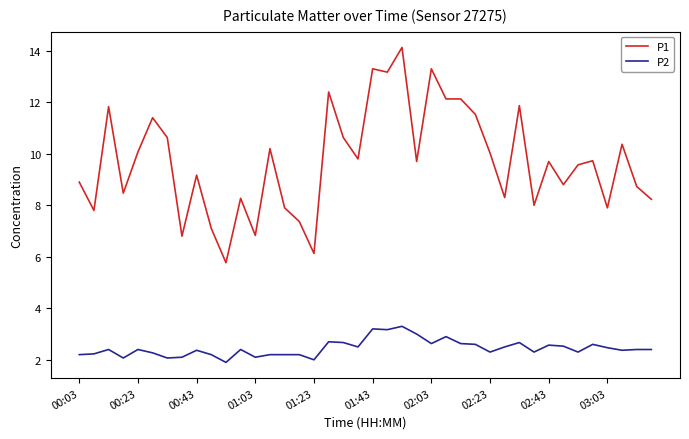

True or false: P2 and P1 cross at least once.

False